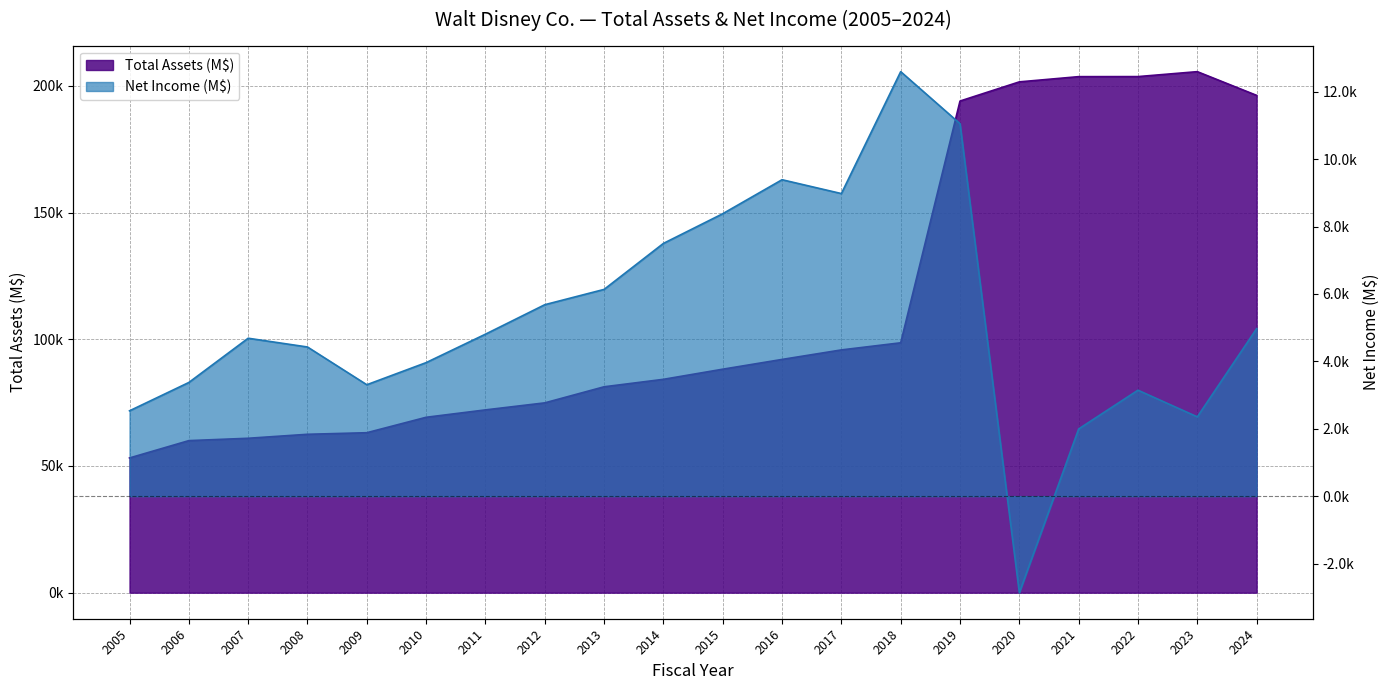

At 2017, list the series in order from largest to smallest.

Total Assets (M$), Net Income (M$)